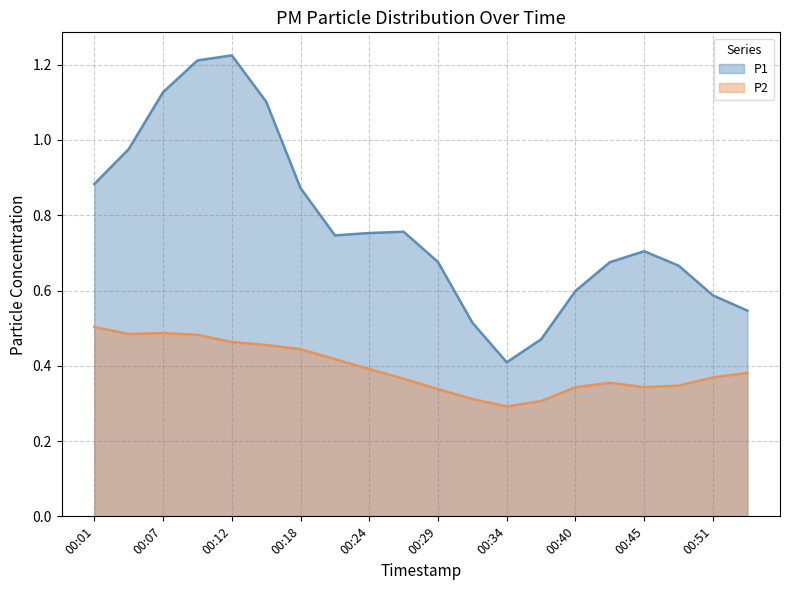

Where is the first local minimum for P2?

00:04